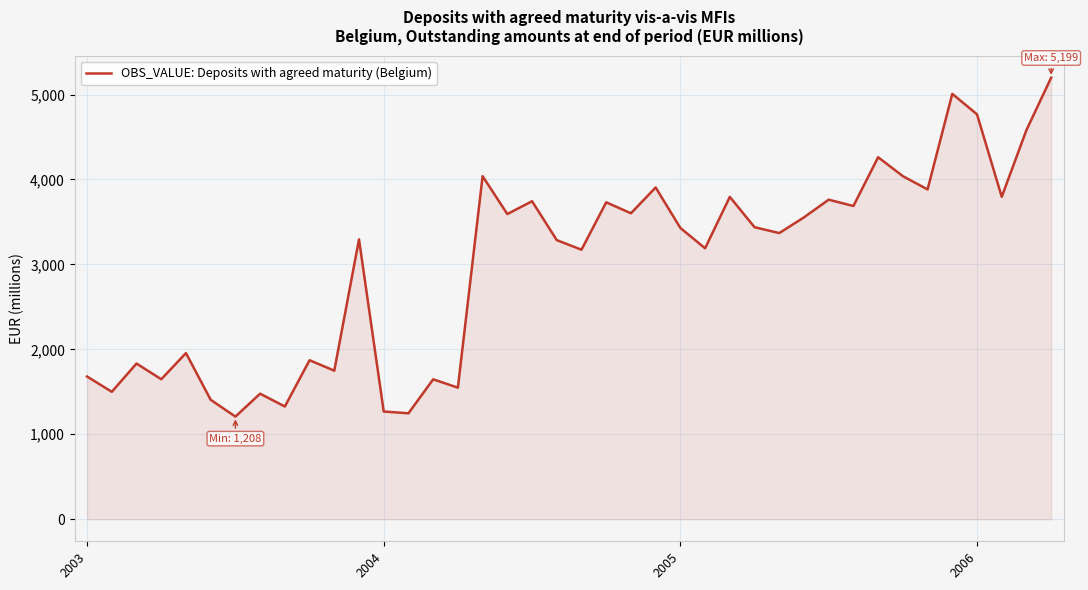

What is the difference between the maximum and minimum values?

3991